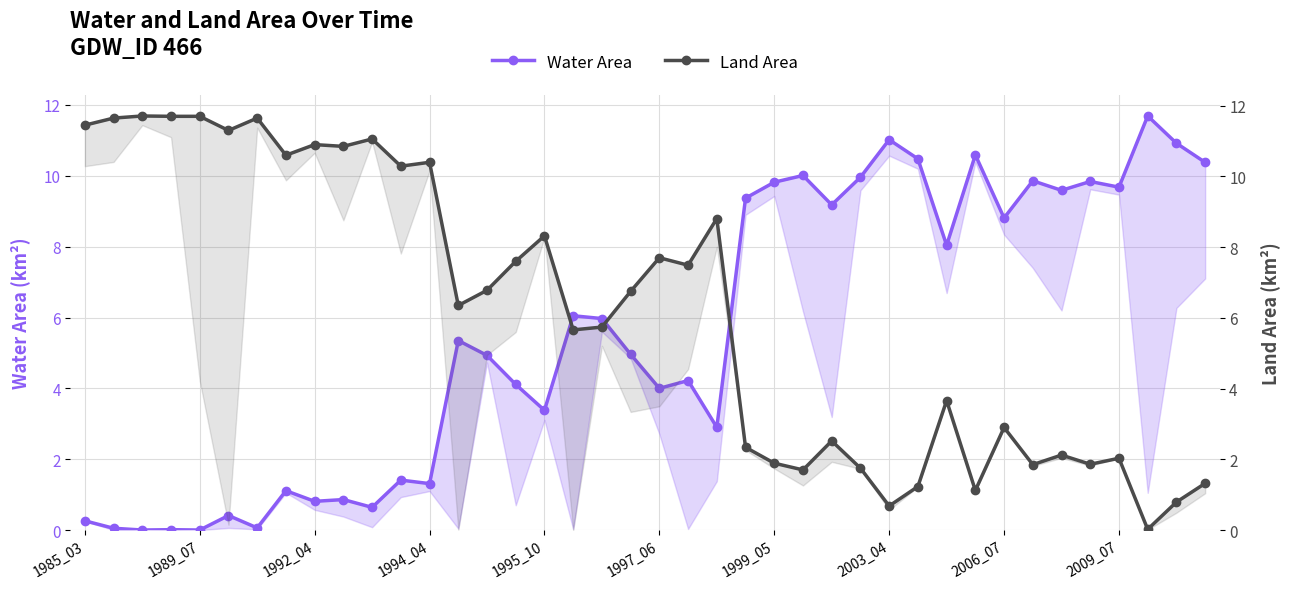

Is the value of landArea at 22 greater than the value of waterArea at 18?

Yes